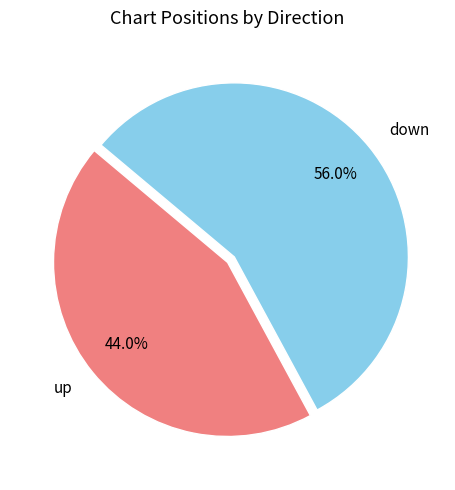

What is the ratio of the value at down to the value at up?

1.3